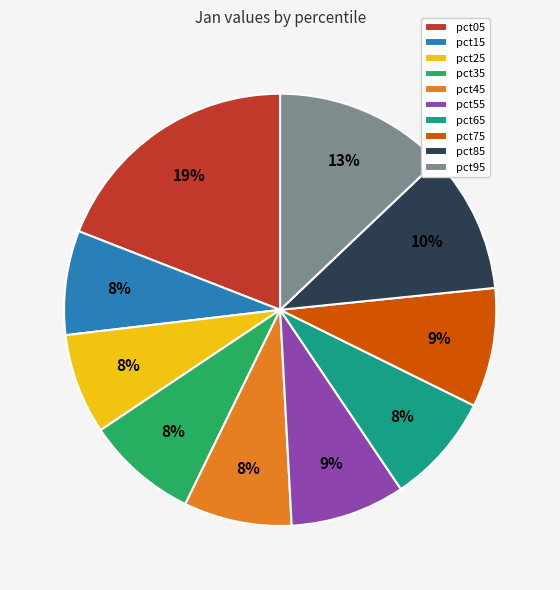

What is the largest slice in the pie chart?

pct05